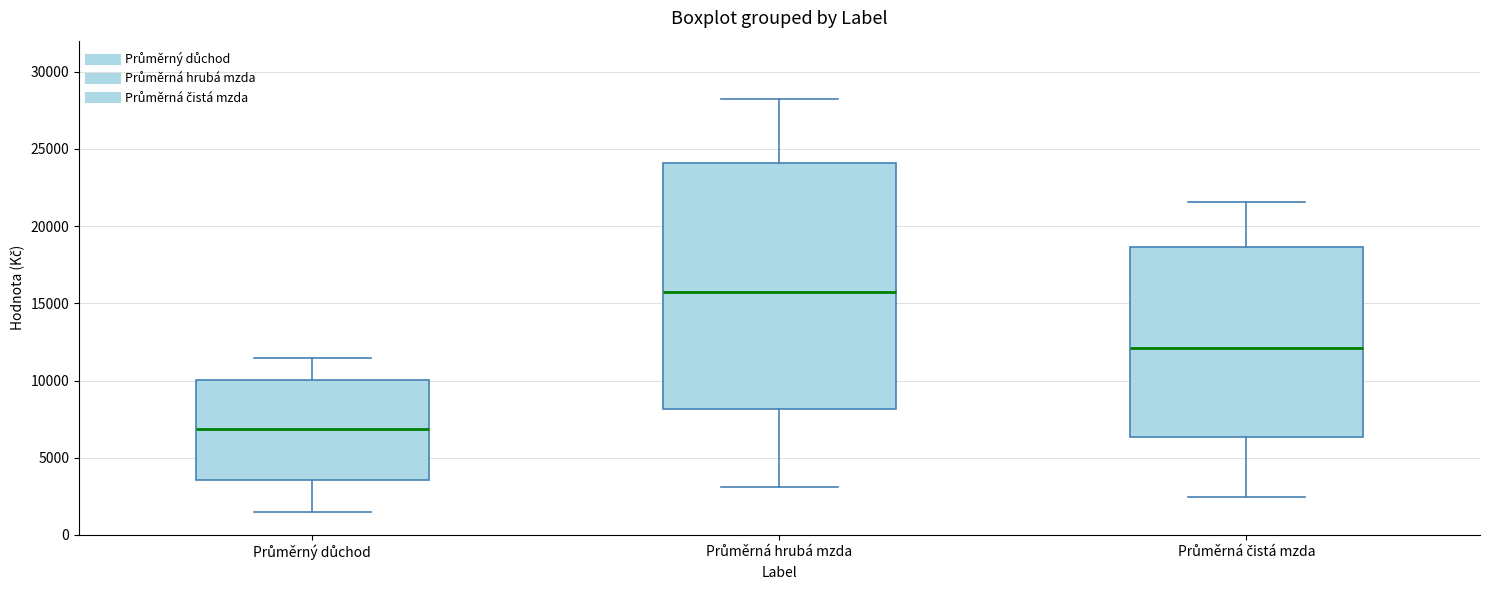

Reading left to right, transcribe this box plot: for each box, give where its median line is, the range the box spans, and where its two whiskers end, as read against the y-axis. The values are not printed on the chart, so give them approximately, as read against the axis.

Průměrný důchod: median 7000, box 3500 to 10000, whiskers 1500 to 11500
Průměrná hrubá mzda: median 15500, box 8000 to 24000, whiskers 3000 to 28500
Průměrná čistá mzda: median 12000, box 6500 to 18500, whiskers 2500 to 21500